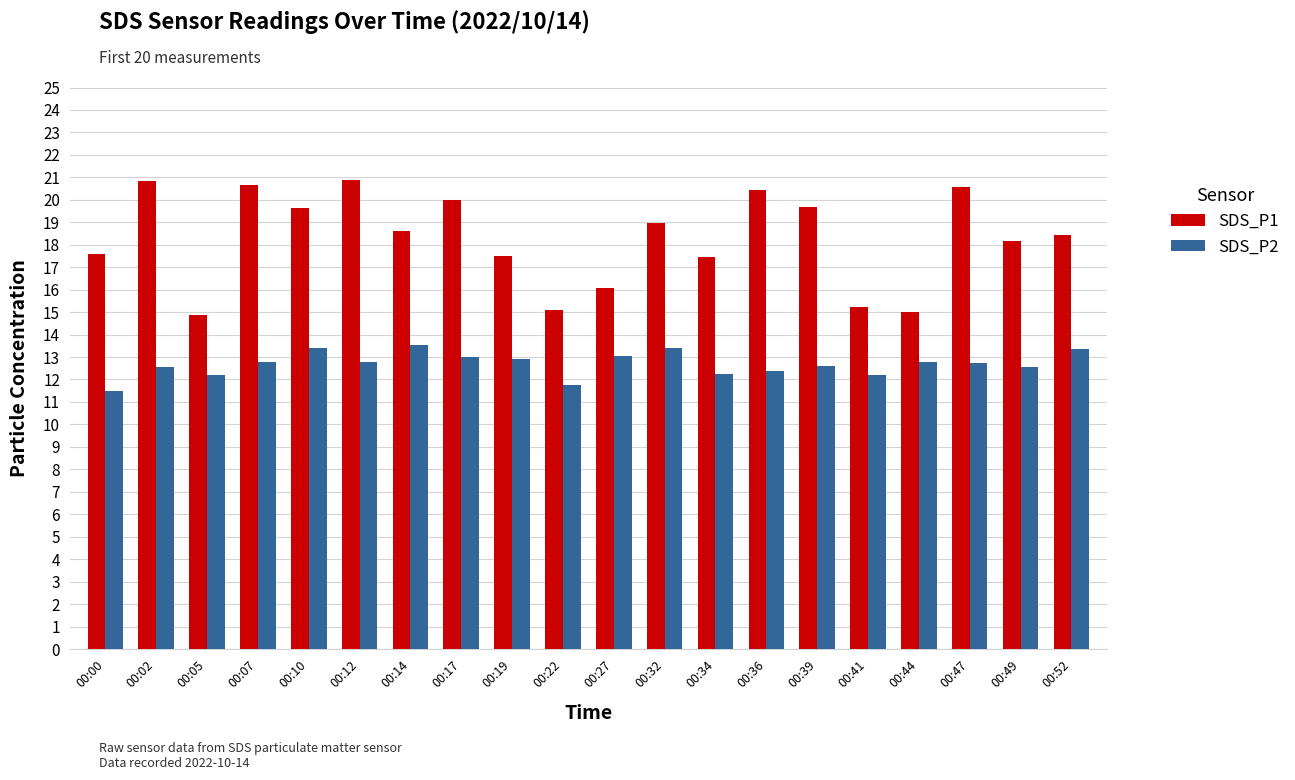

At which label does SDS_P2 first exceed 12?

00:02